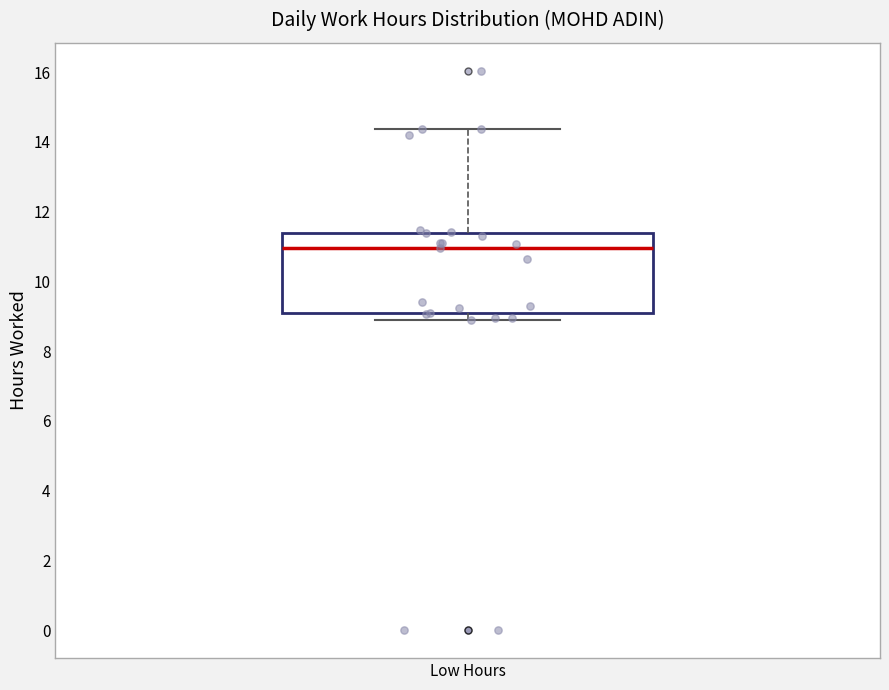

Where is the upper edge of the box for Low Hours on the y-axis? The values are not printed on the chart, so give them approximately, as read against the axis.

11.4